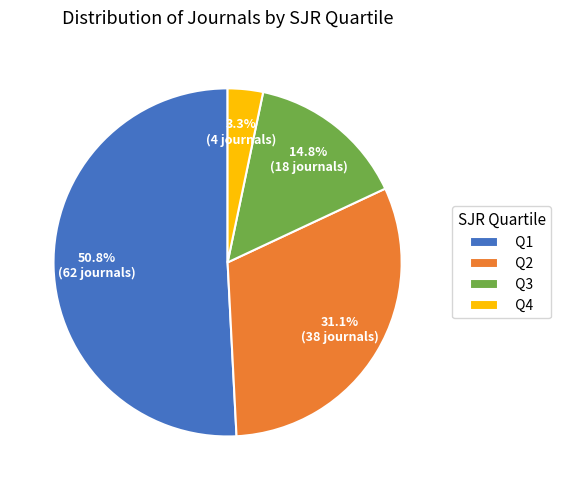

To the nearest percent, what portion does Q1 represent?

51%